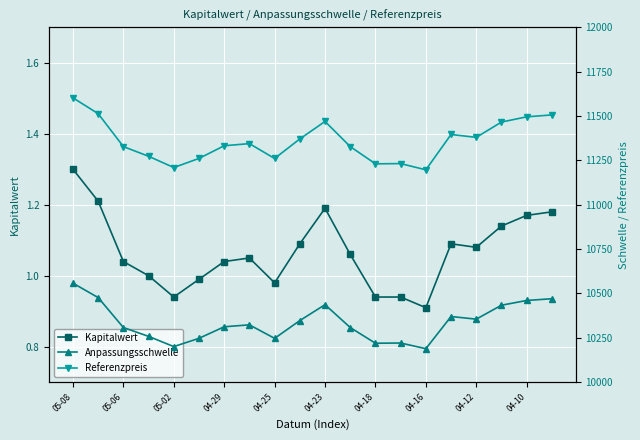

Which category has the lowest value in the Kapitalwert series?

04-16